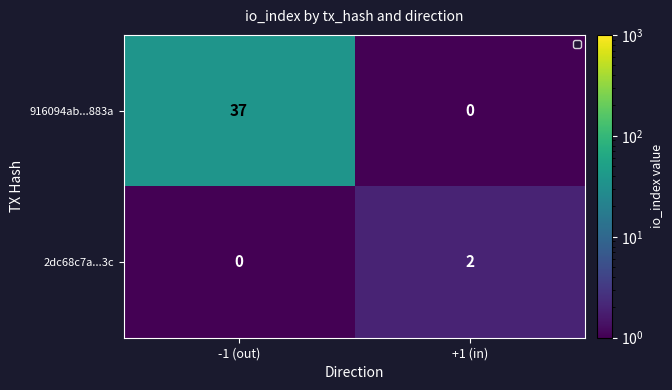

Which series has the largest total across all categories?

916094ab...883a